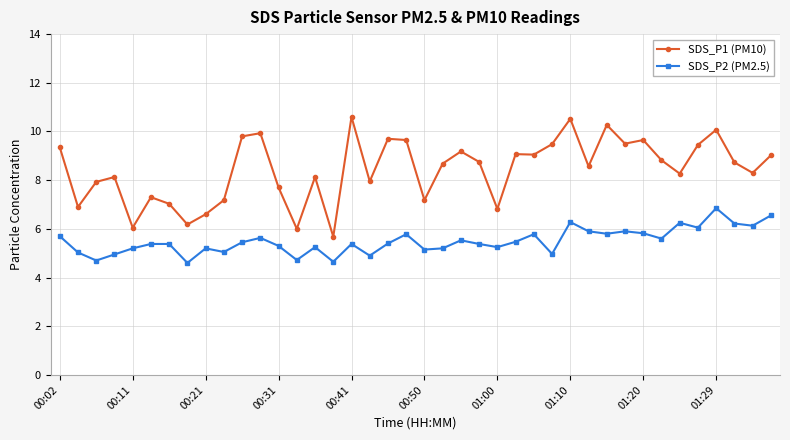

What is the minimum value shown in the chart?

4.6